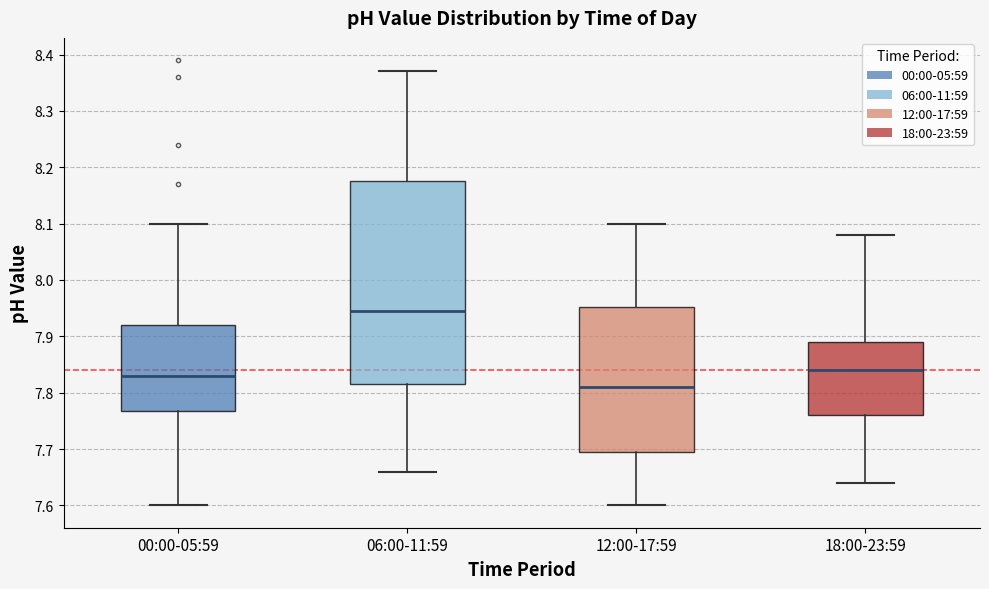

Where is the upper edge of the box for 06:00-11:59 on the y-axis? The values are not printed on the chart, so give them approximately, as read against the axis.

8.18